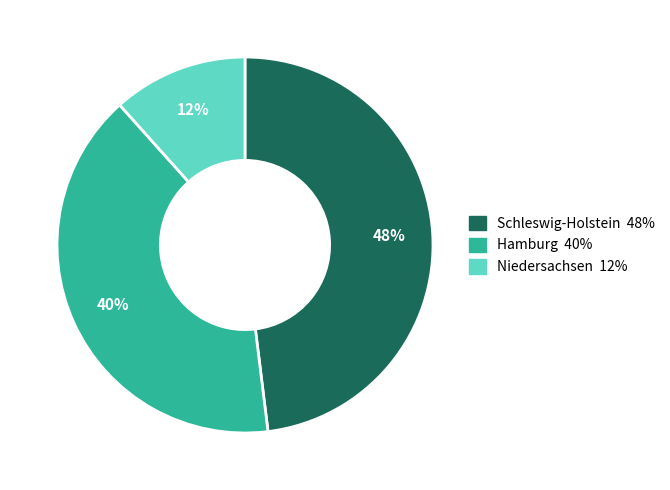

Is there a majority slice in this chart?

No